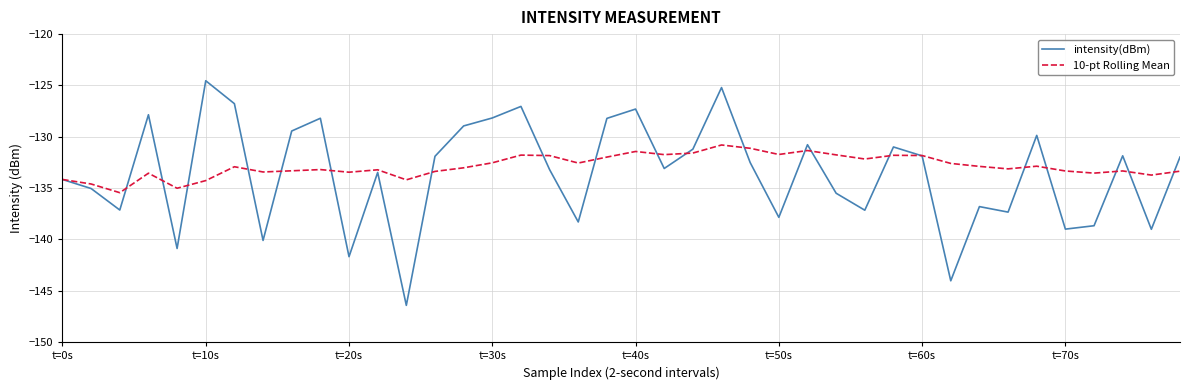

Which series has the largest range (max minus min)?

intensity(dBm)